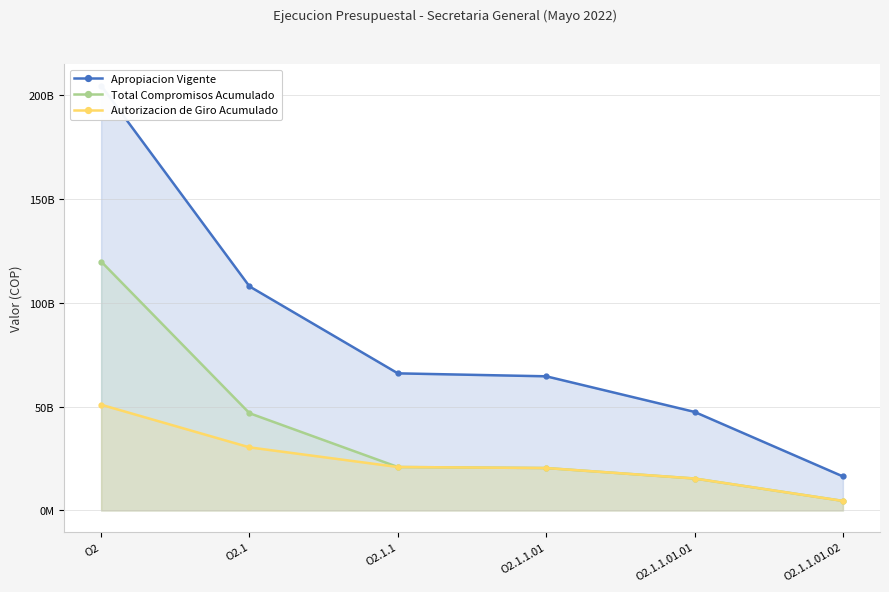

At which label does Apropiacion Vigente reach its minimum?

O2.1.1.01.02